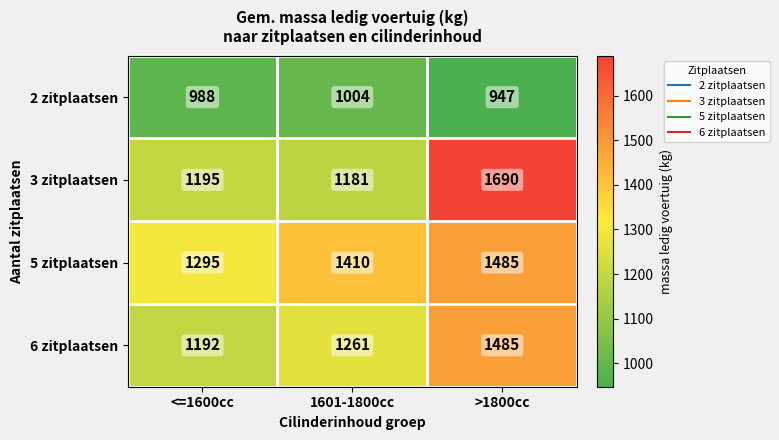

Which series changed the most between <=1600cc and >1800cc?

3 zitplaatsen